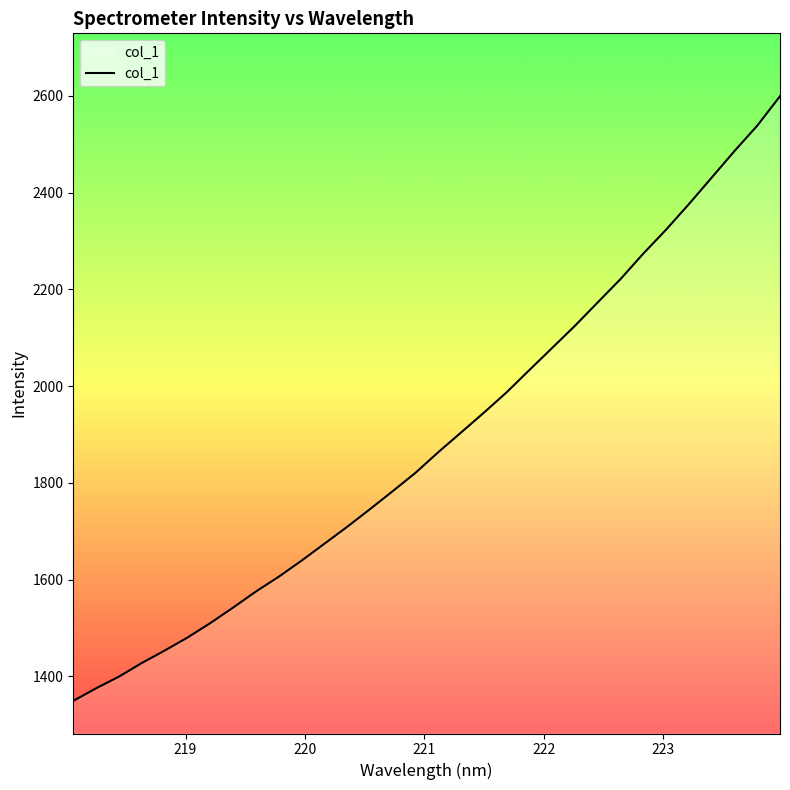

Reading left to right, transcribe all the data shown in this chart.

1349.4	1375.4	1399.4	1427.6	1453.3	1480.1	1510.0	1542.1	1575.3	1605.9	1639.1	1674.0	1709.0	1745.6	1782.8	1820.8	1863.5	1904.2	1945.1	1987.3	2033.5	2079.2	2125.0	2173.4	2221.5	2274.2	2323.7	2376.5	2431.2	2486.1	2538.6	2599.5